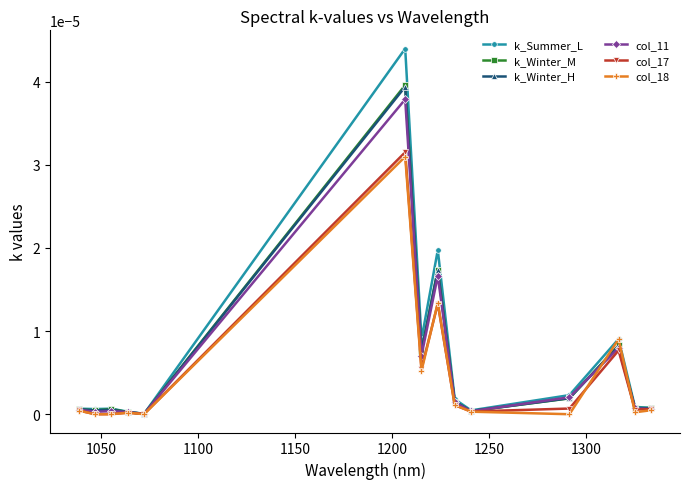

True or false: col_18 has more than 2 interior local peaks.

True